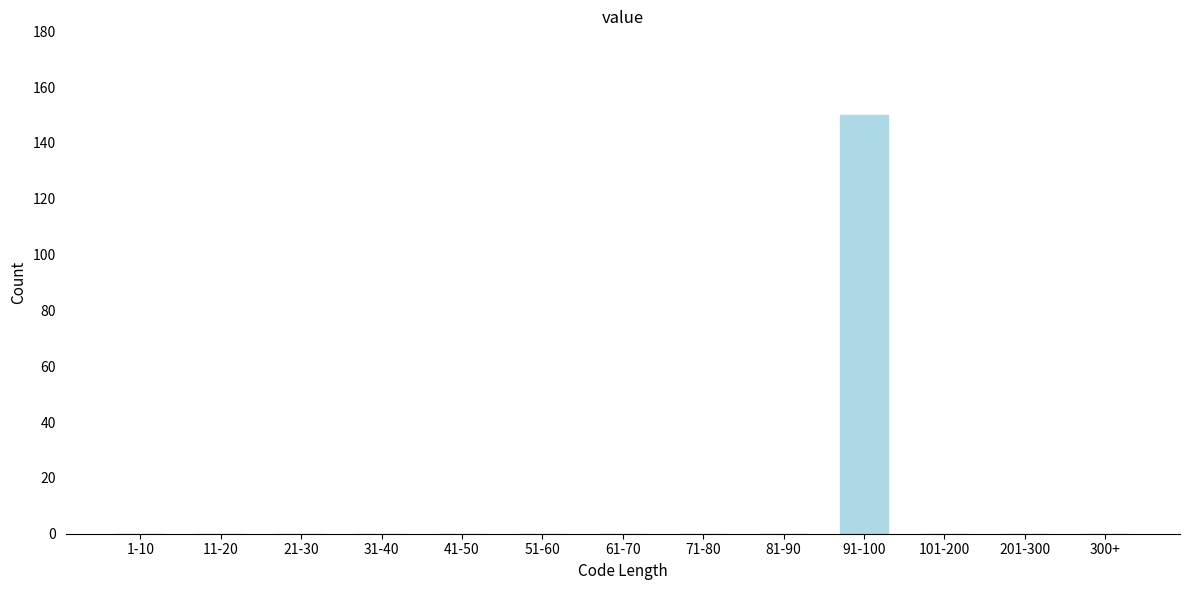

Reading left to right, list all the values displayed in this chart.

1-10=0	11-20=0	21-30=0	31-40=0	41-50=0	51-60=0	61-70=0	71-80=0	81-90=0	91-100=150	101-200=0	201-300=0	300+=0